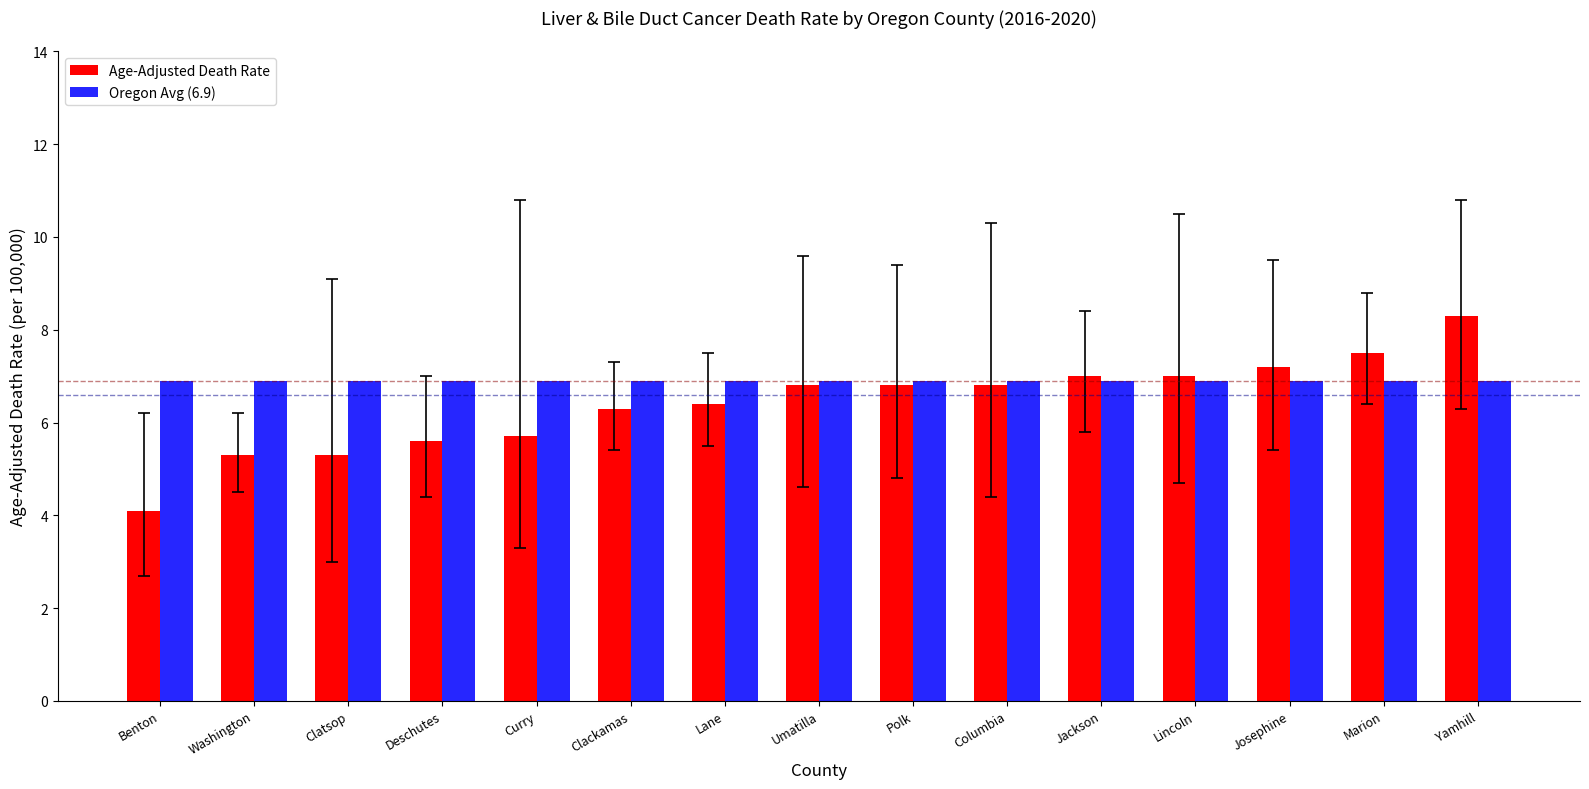

Which category has the highest value across all series?

Yamhill